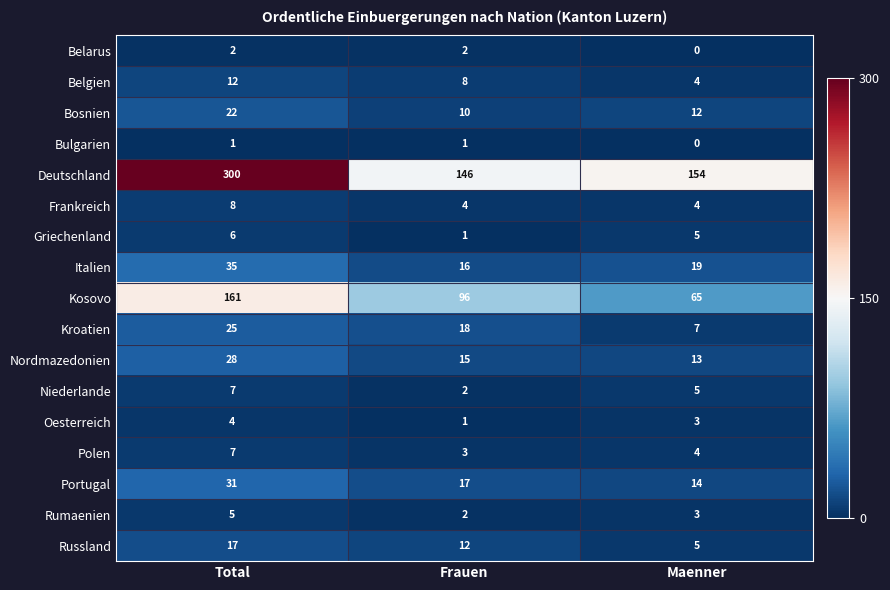

How many data points in Oesterreich are less than 3?

1